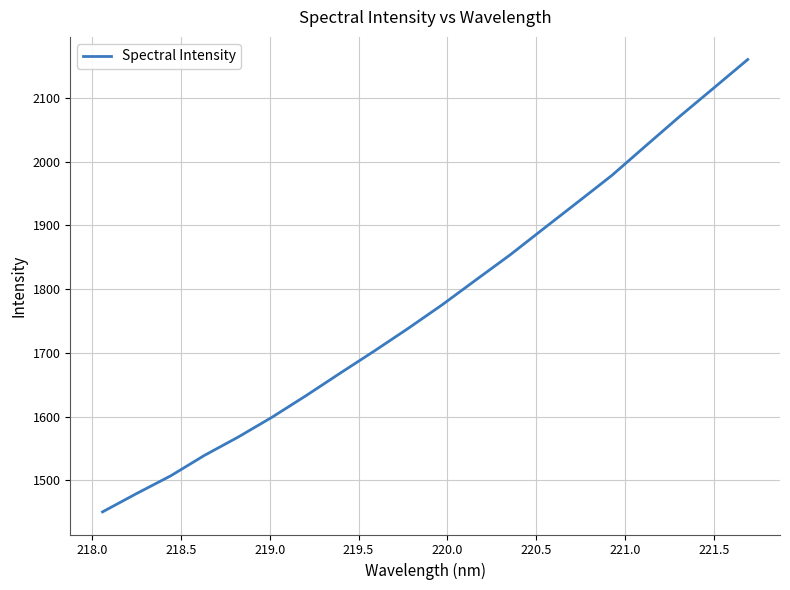

What is the greatest value displayed?

2160.4